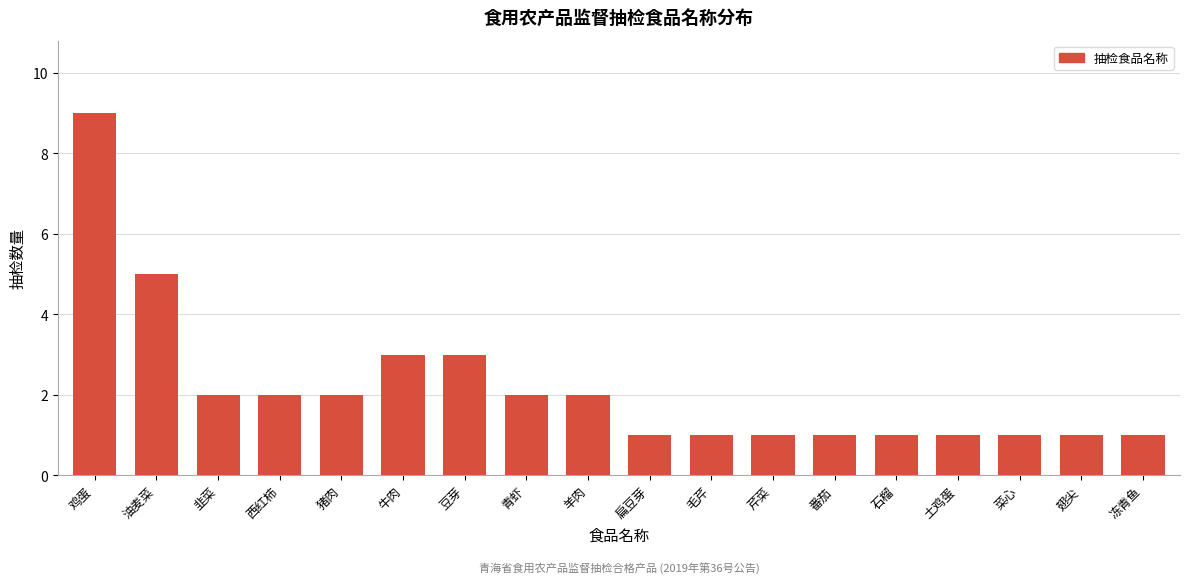

Reading left to right, list all the values displayed in this chart.

9	5	2	2	2	3	3	2	2	1	1	1	1	1	1	1	1	1